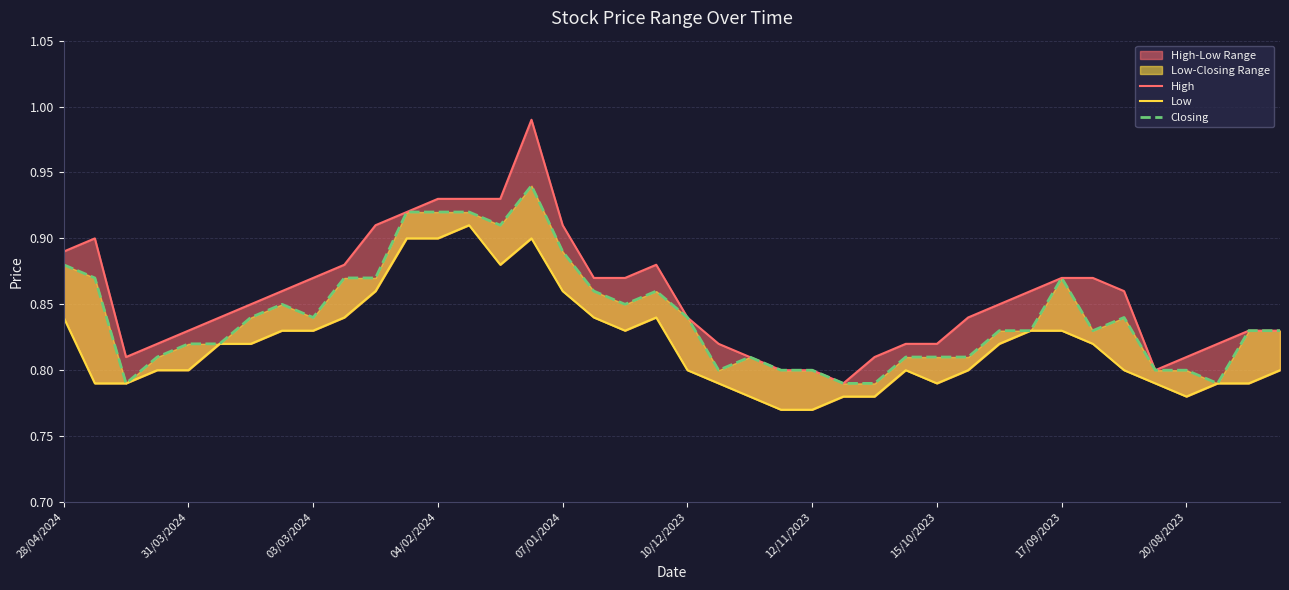

At how many categories does at least one series exceed 0?

40